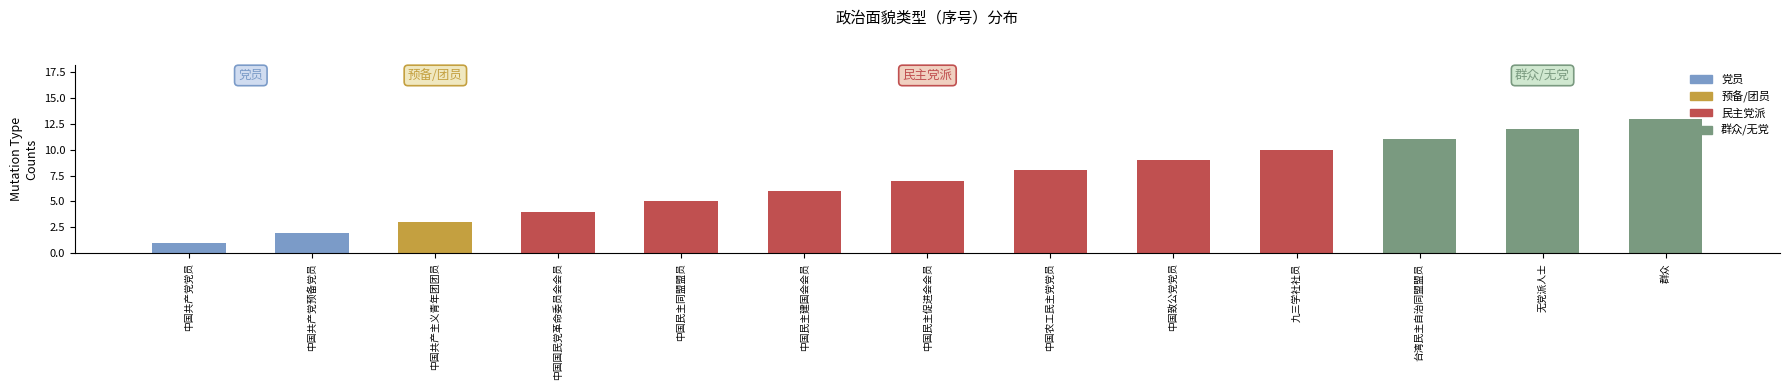

What is the greatest value displayed?

13